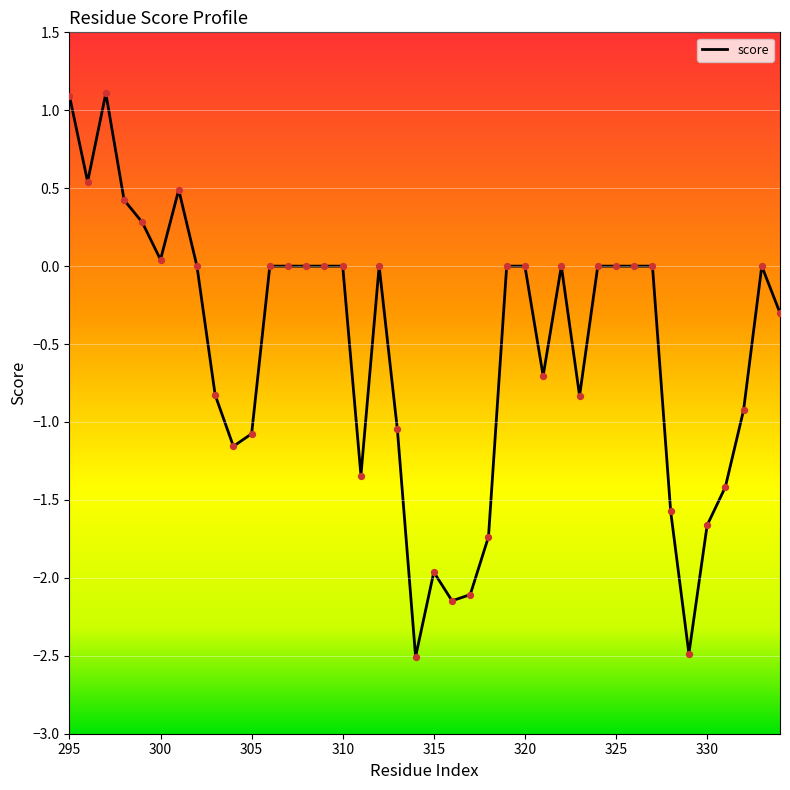

What is the maximum value shown in the chart?

1.1